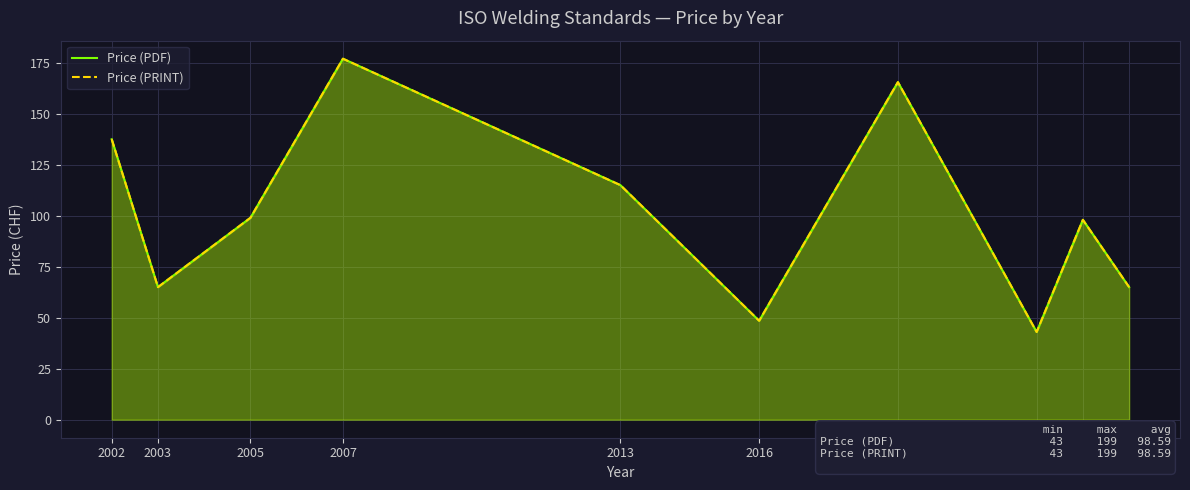

Where is the first local minimum for Price (PRINT)?

2003